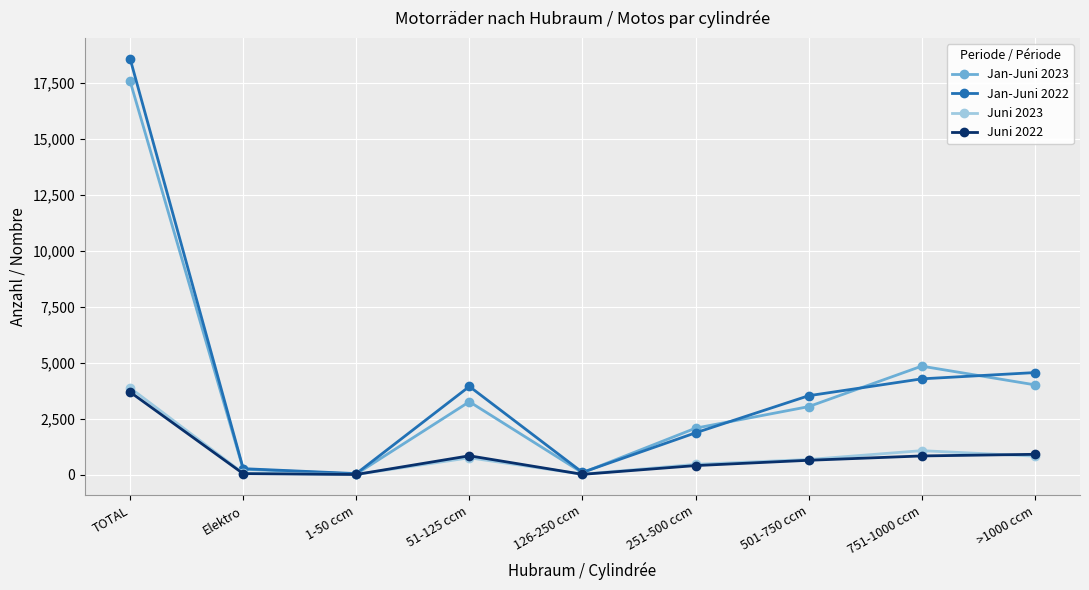

At which category does Juni 2022 reach its first local peak?

51-125 ccm